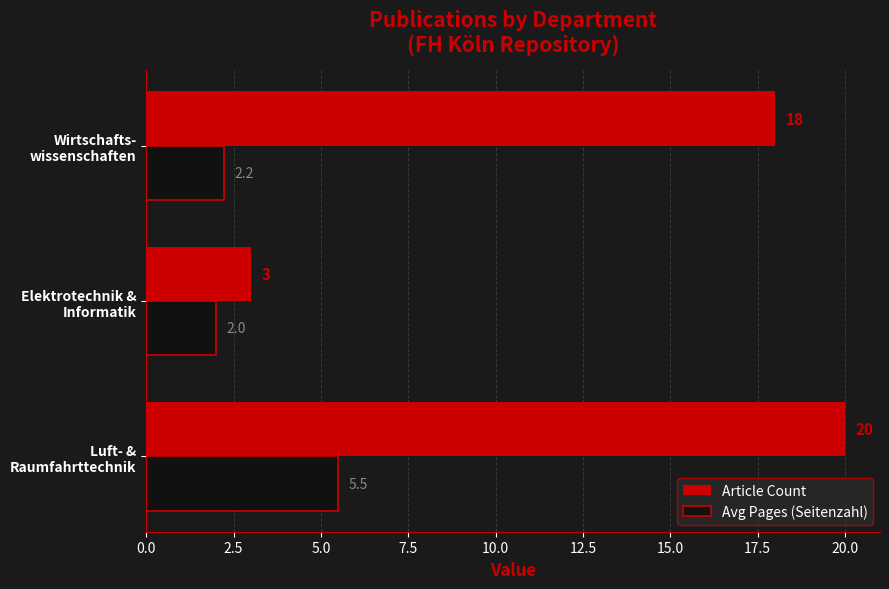

Which series has the largest range (max minus min)?

Article Count